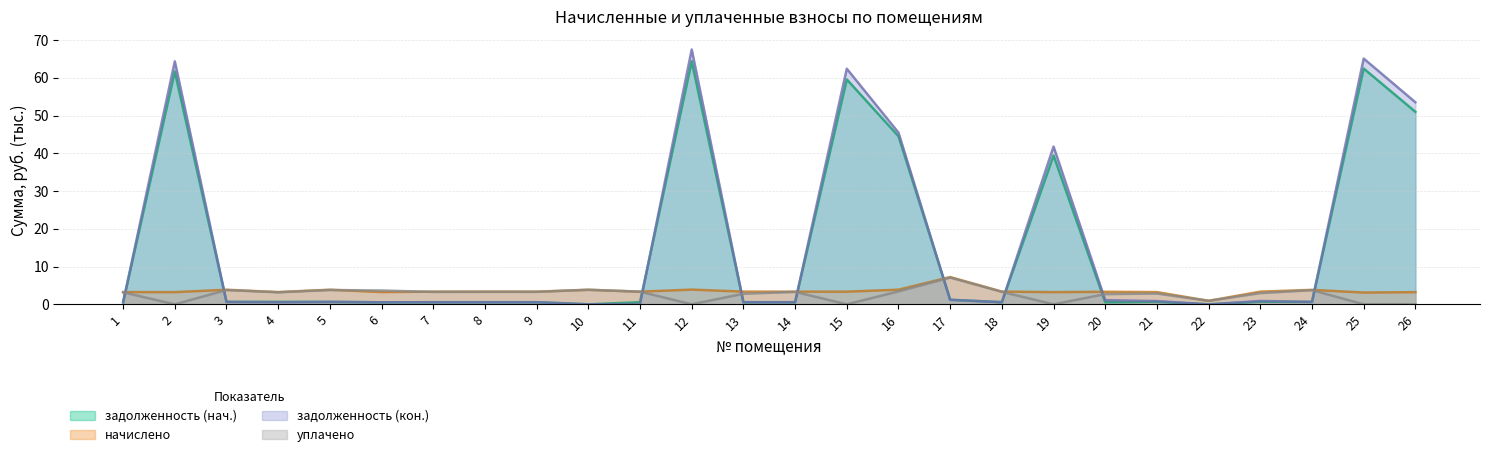

At which category is the sum across all series the highest?

12